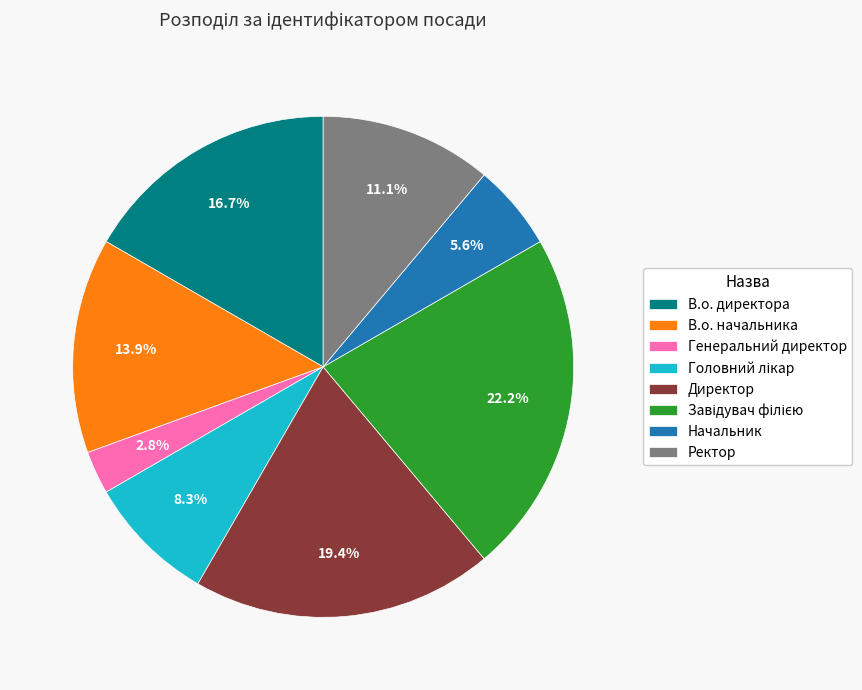

What is the smallest slice in the pie chart?

Генеральний директор